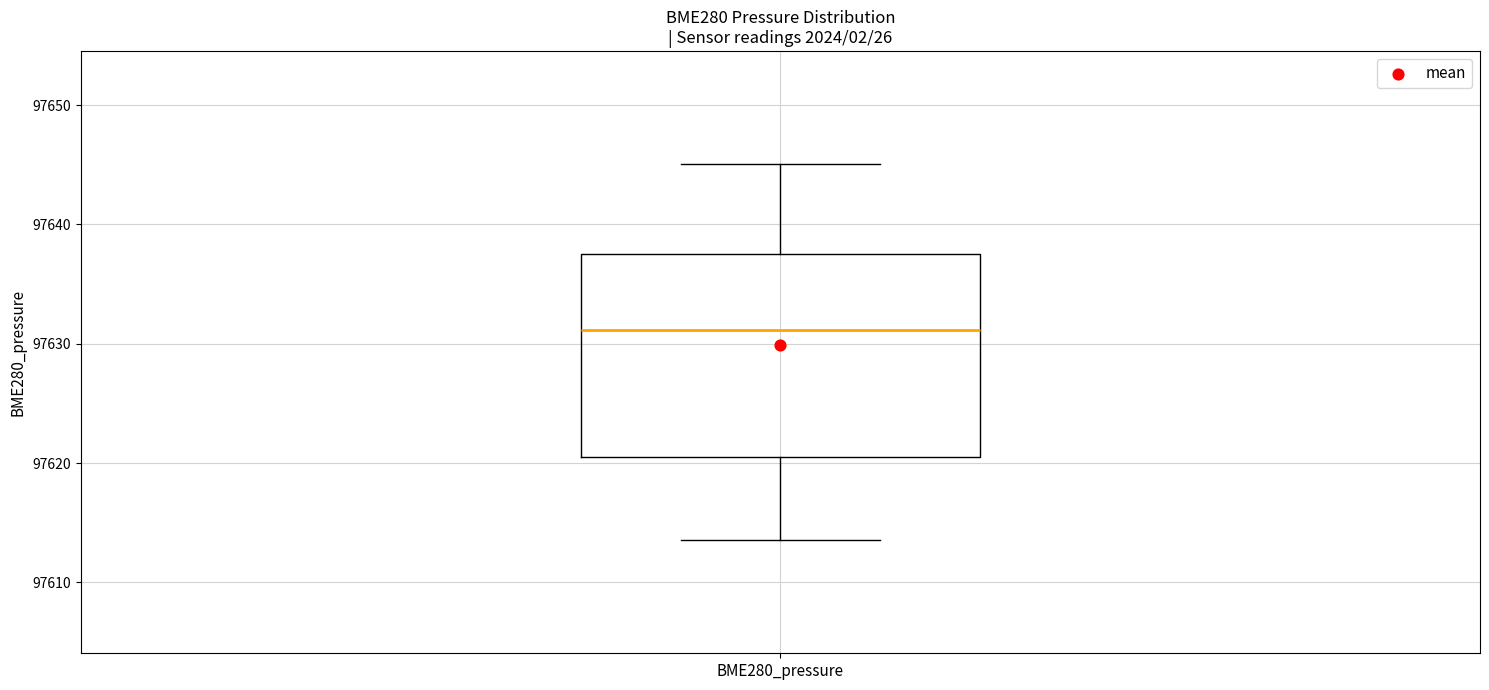

Read this box plot against the y-axis: the position of the median line, the range covered by the box, and the ends of both whiskers. The values are not printed on the chart, so give them approximately, as read against the axis.

median 97631, box 97620 to 97638, whiskers 97614 to 97645